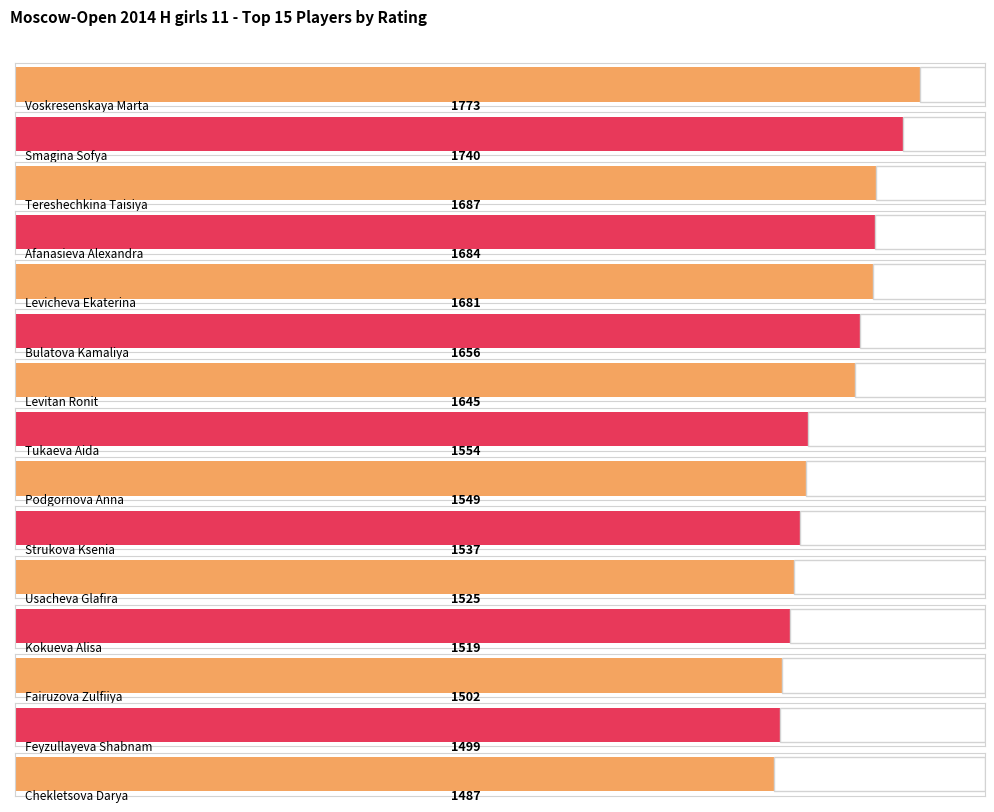

The chart shows a value of 801 at Smagina Sofya. True or false?

False